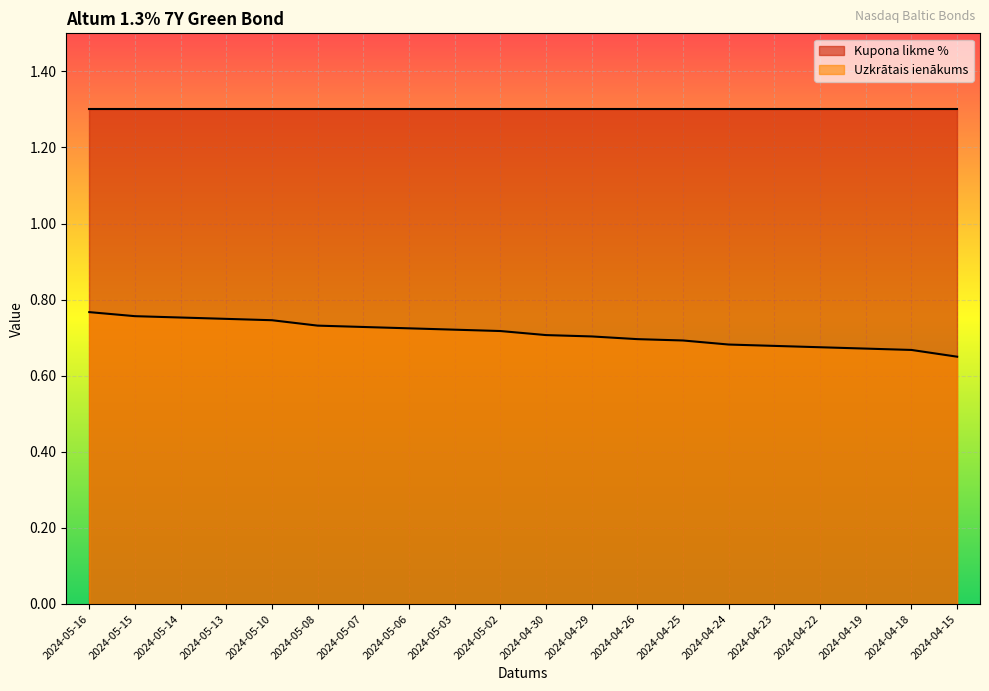

What is the maximum value shown in the chart?

1.3